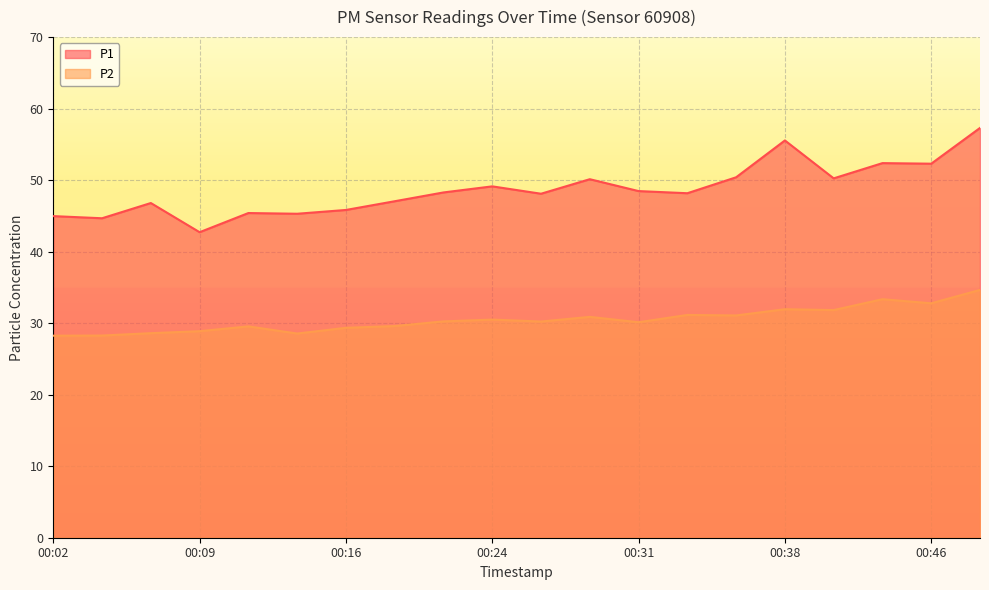

Read the P2 value at 00:38.

31.9